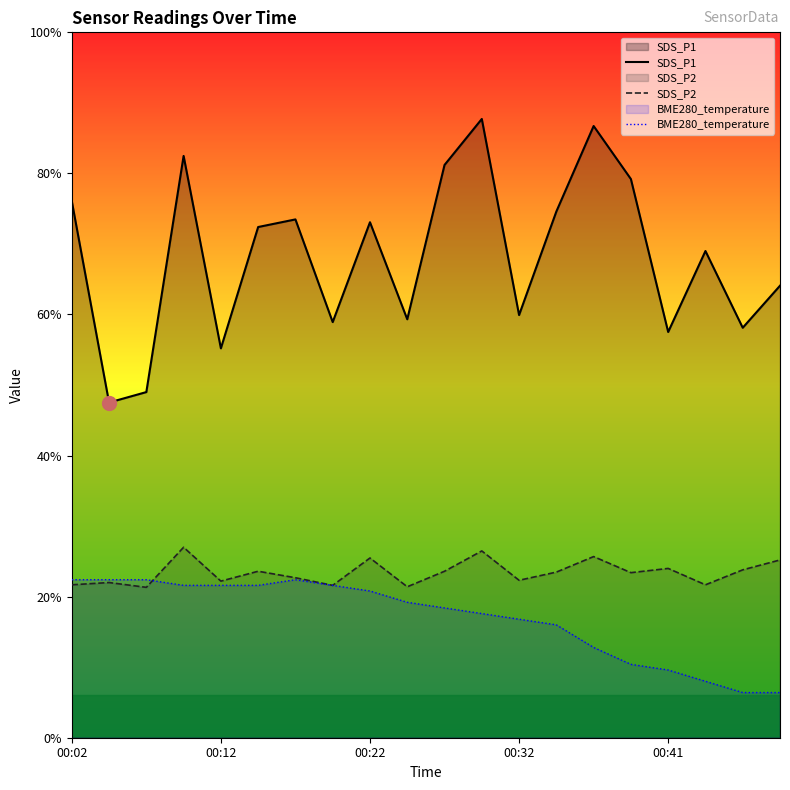

What are all the series names shown in the legend?

SDS_P1, SDS_P2, BME280_temperature